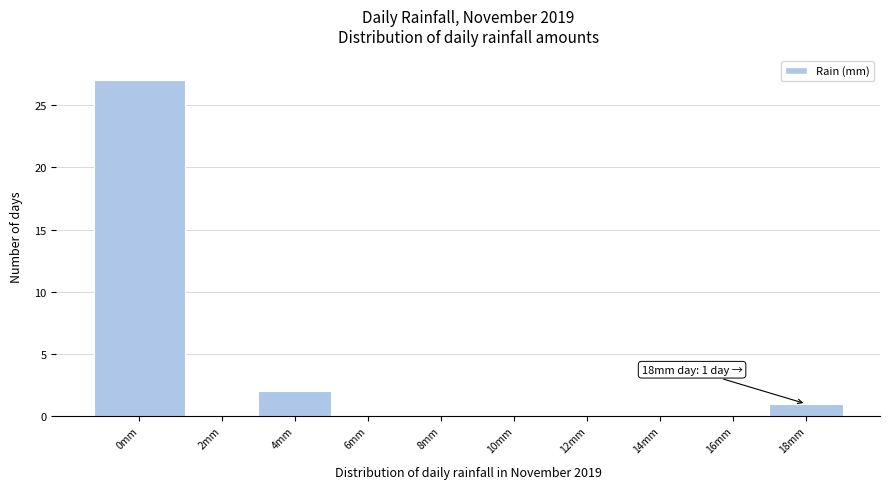

Reading left to right, list all the values displayed in this chart.

0mm=27	2mm=0	4mm=2	6mm=0	8mm=0	10mm=0	12mm=0	14mm=0	16mm=0	18mm=1